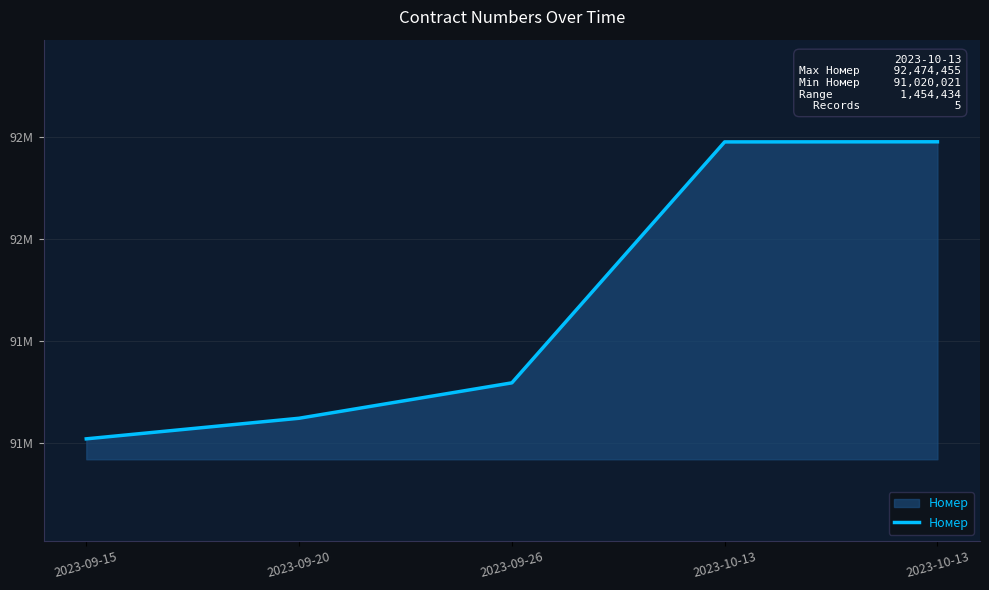

List the labels in order of value, largest first.

2023-10-13, 2023-10-13, 2023-09-26, 2023-09-20, 2023-09-15